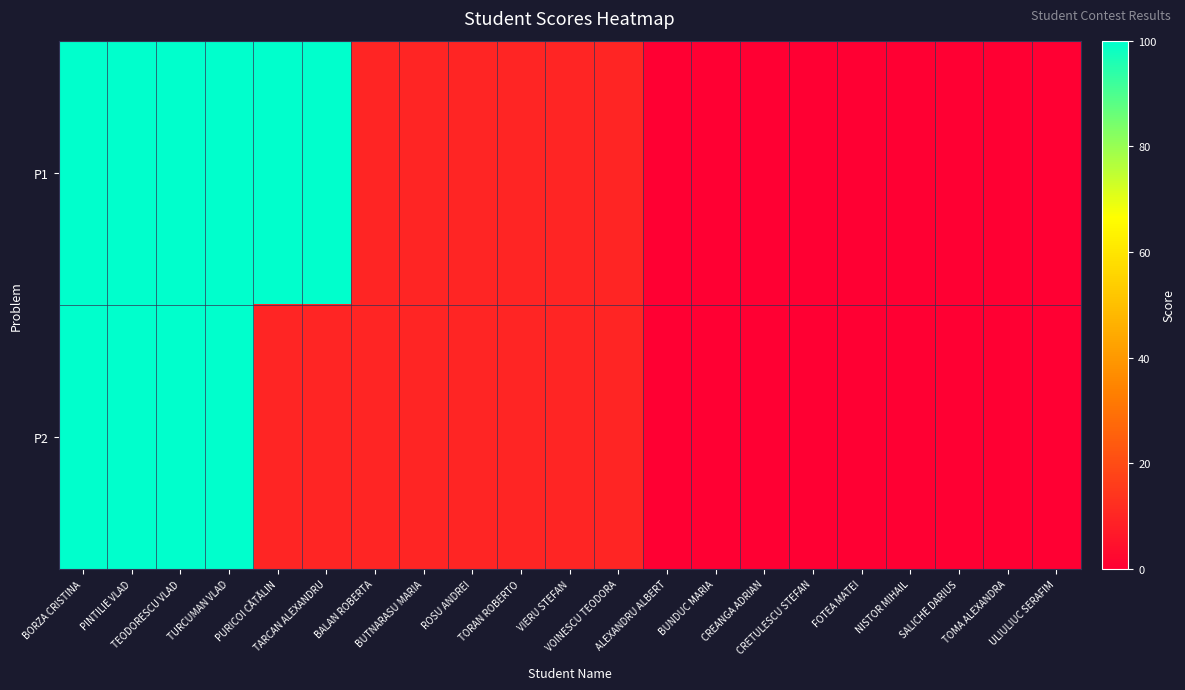

At ULIULIUC SERAFIM, list the series in order from smallest to largest.

P1, P2